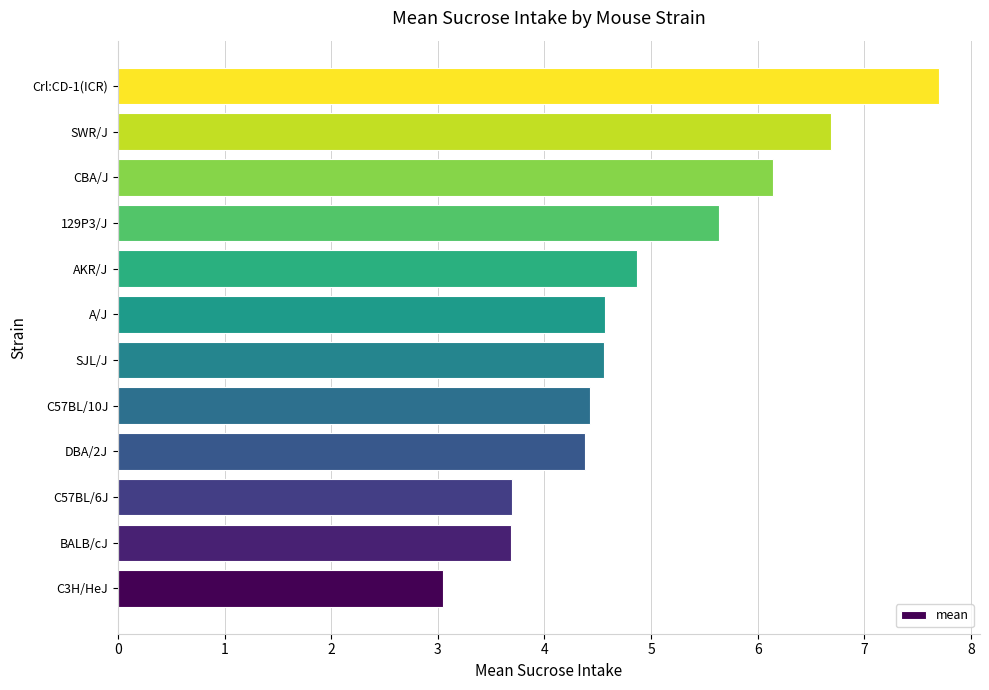

How many values are below 4?

3